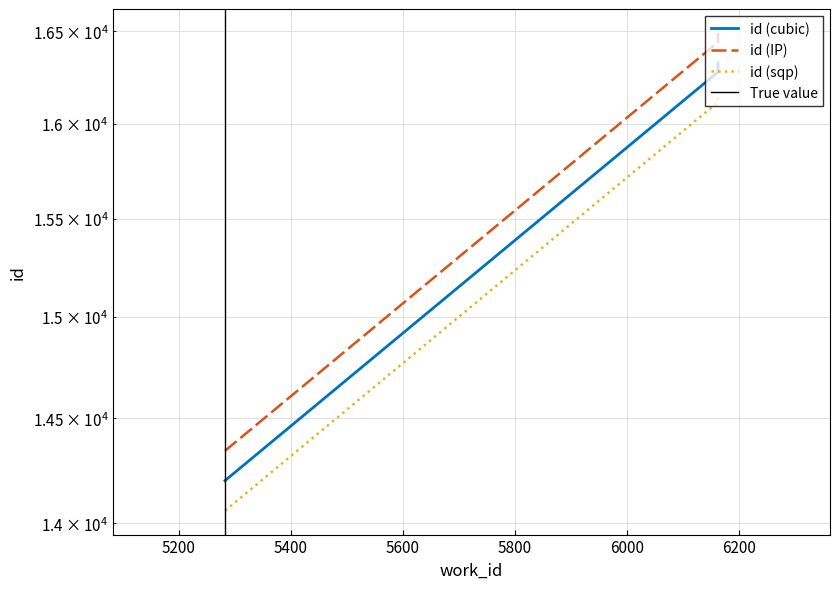

How many data points does each series have?

3